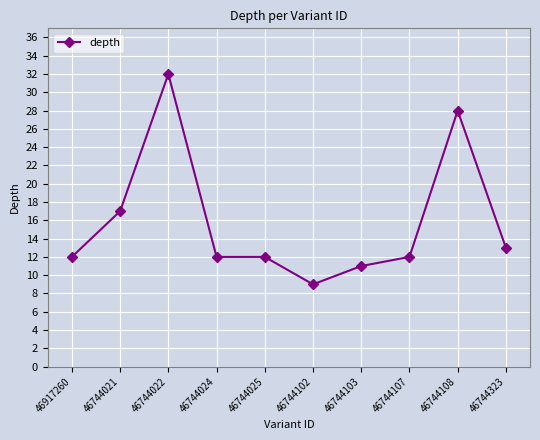

Does the chart have visible grid lines?

Yes